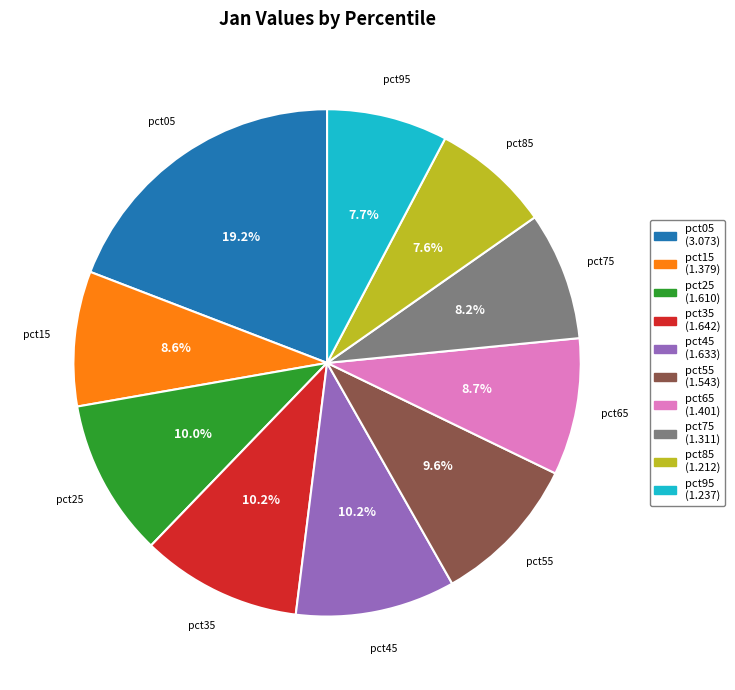

What is the largest slice in the pie chart?

pct05